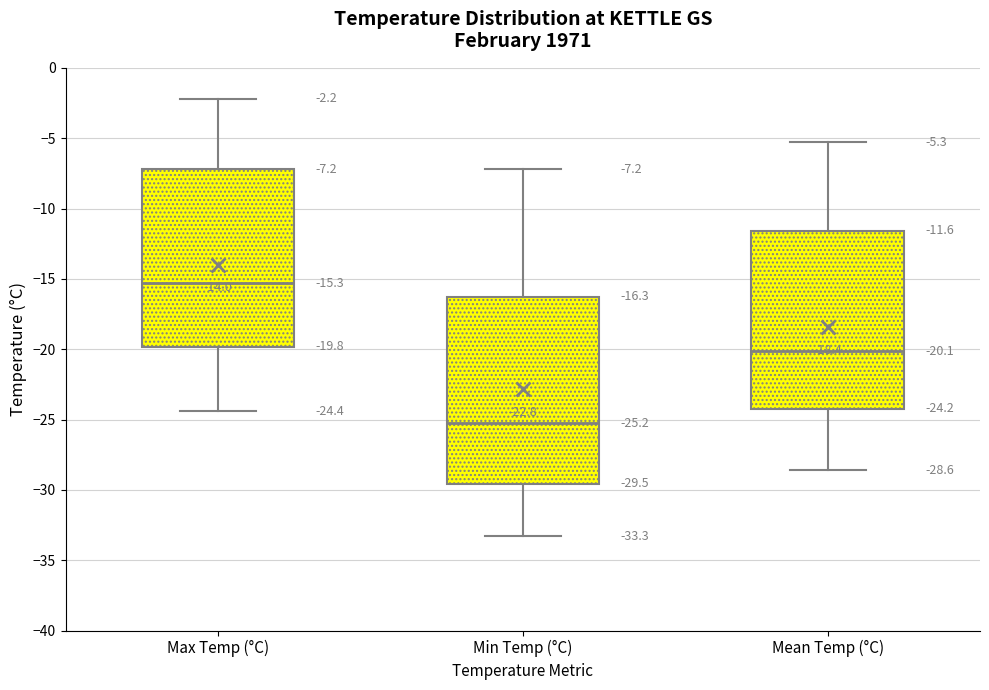

Which box has the lowest median line?

Min Temp (°C)